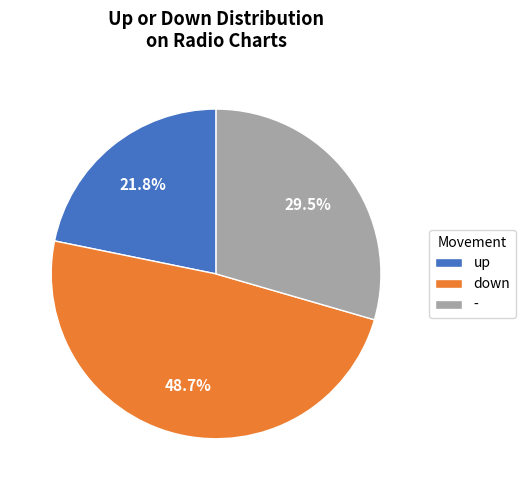

Is there a majority slice in this chart?

No